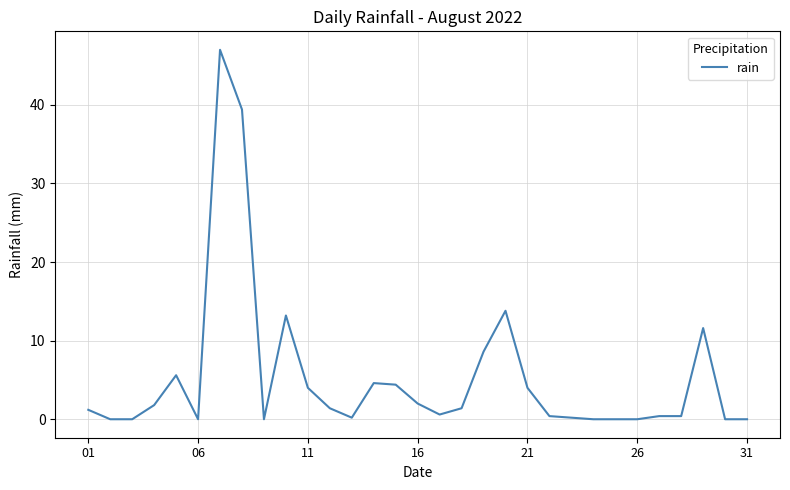

What is the sum of all values?

166.2